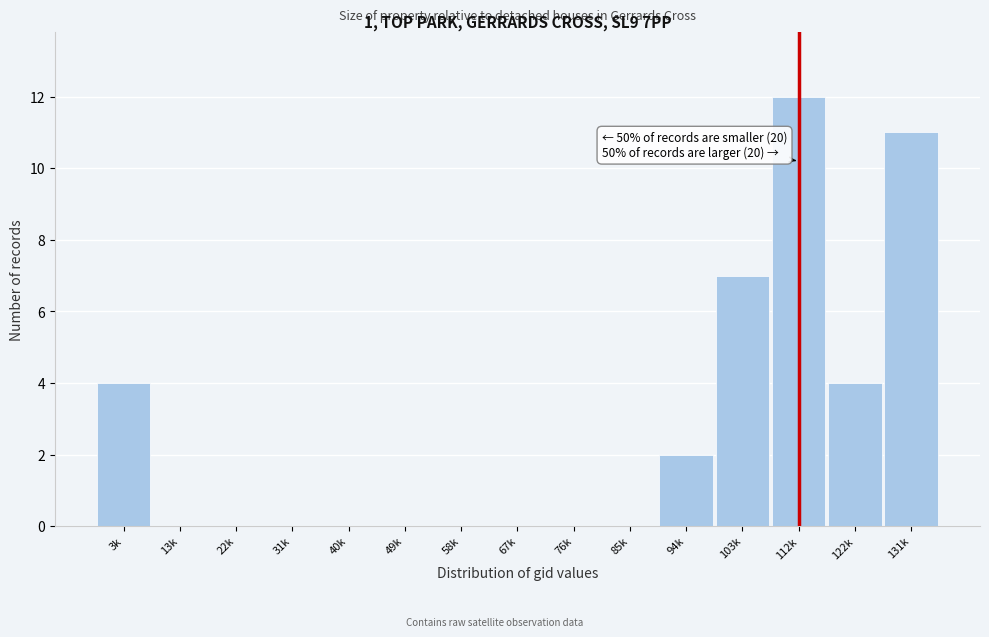

Reading left to right, list all the values displayed in this chart.

3k=4	13k=0	22k=0	31k=0	40k=0	49k=0	58k=0	67k=0	76k=0	85k=0	94k=2	103k=7	112k=12	122k=4	131k=11